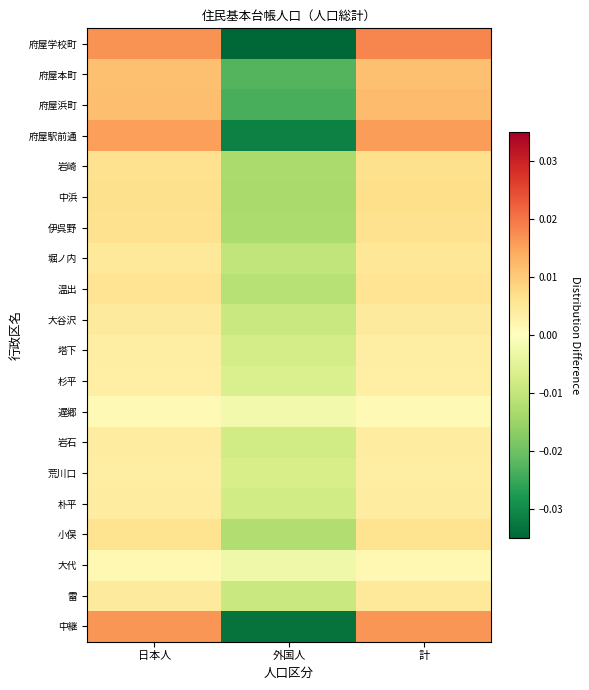

At which category is the sum across all series the highest?

計